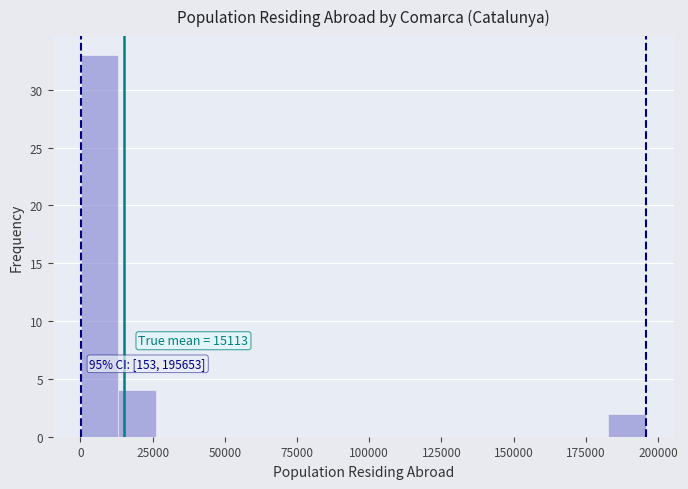

Around what value on the x-axis is the tallest bar? Give the approximate position of its centre, as read against the axis.

5000